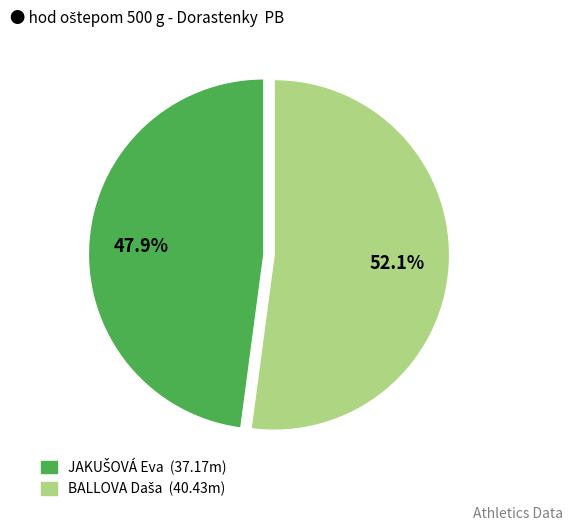

How many segments does this pie chart have?

2